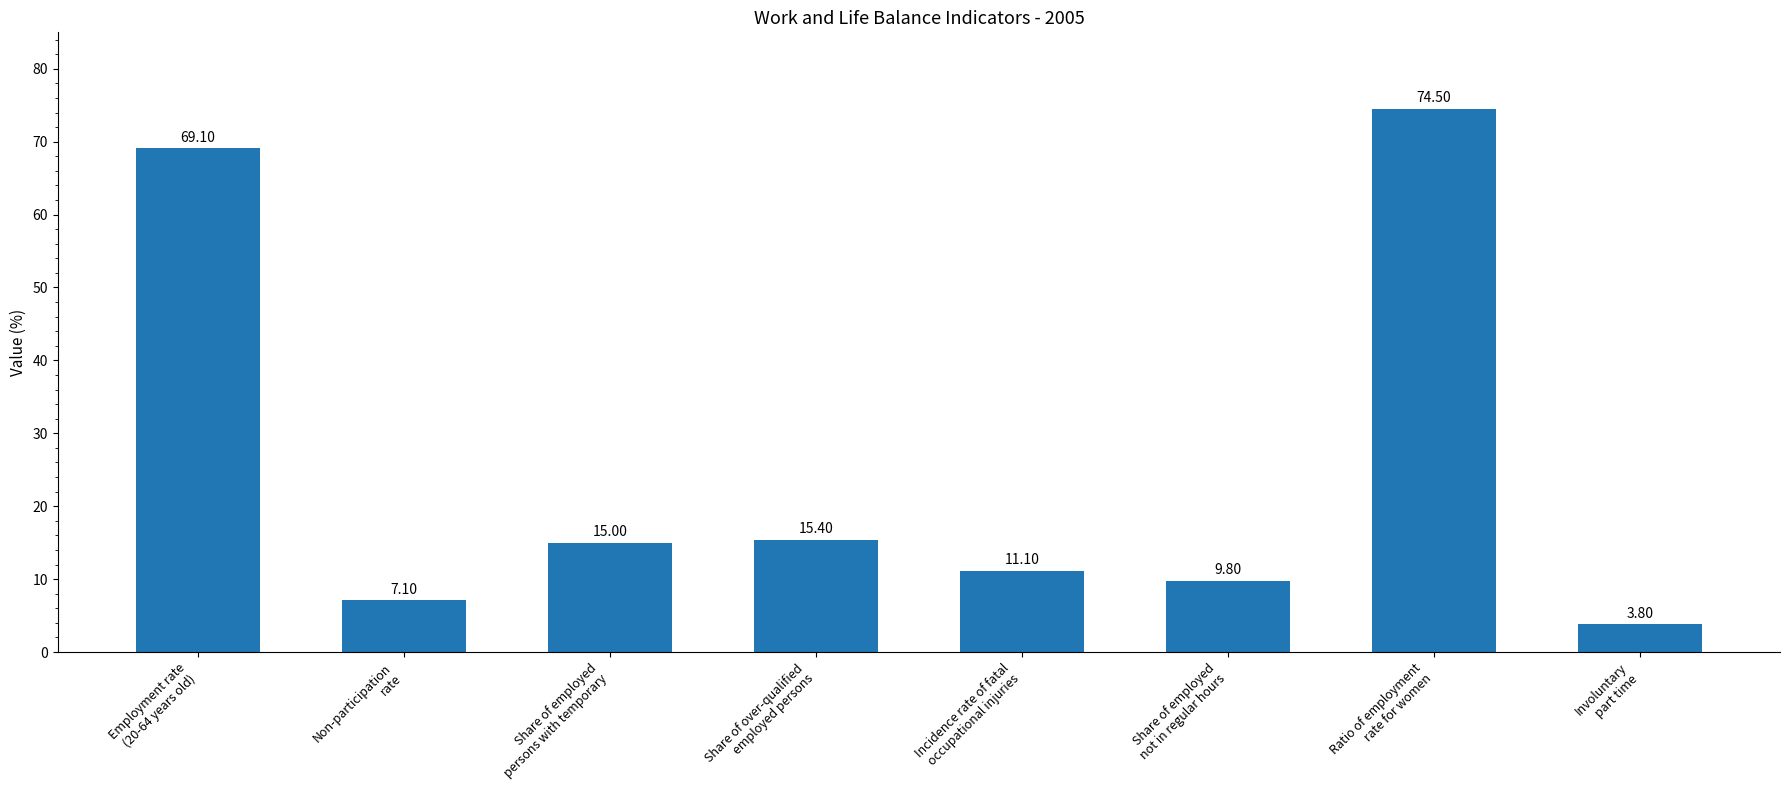

List the labels in order of value, largest first.

Ratio of employment
rate for women, Employment rate
(20-64 years old), Share of over-qualified
employed persons, Share of employed
persons with temporary, Incidence rate of fatal
occupational injuries, Share of employed
not in regular hours, Non-participation
rate, Involuntary
part time